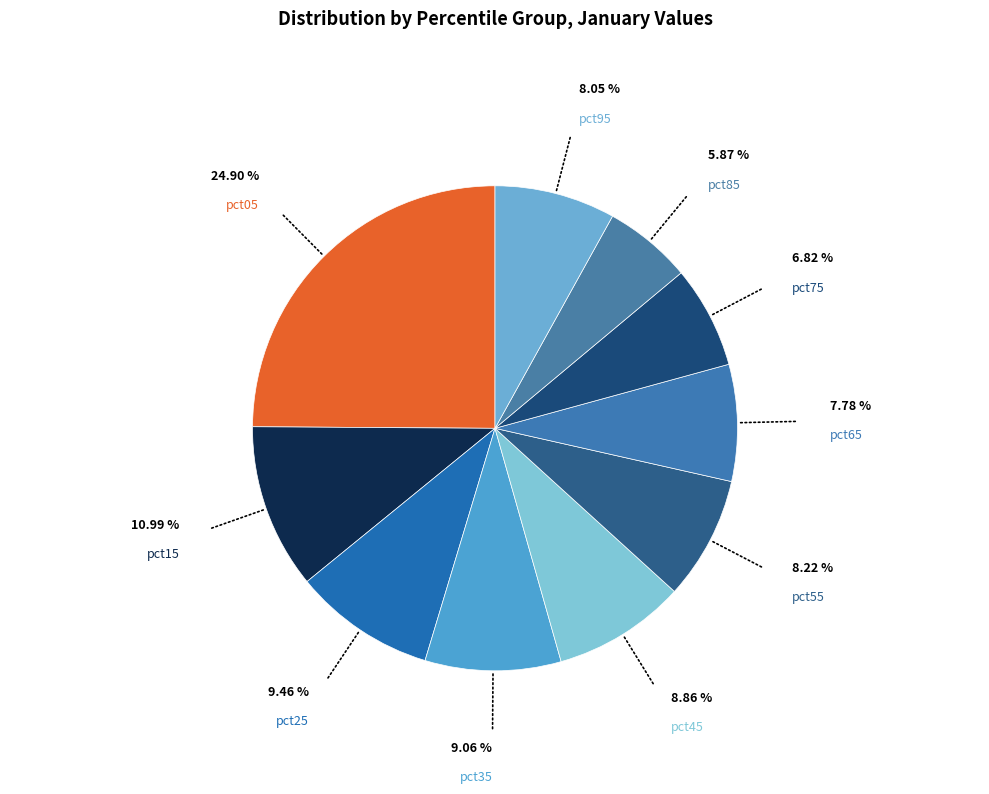

Rank the categories by value from highest to lowest.

pct05, pct15, pct25, pct35, pct45, pct55, pct95, pct65, pct75, pct85